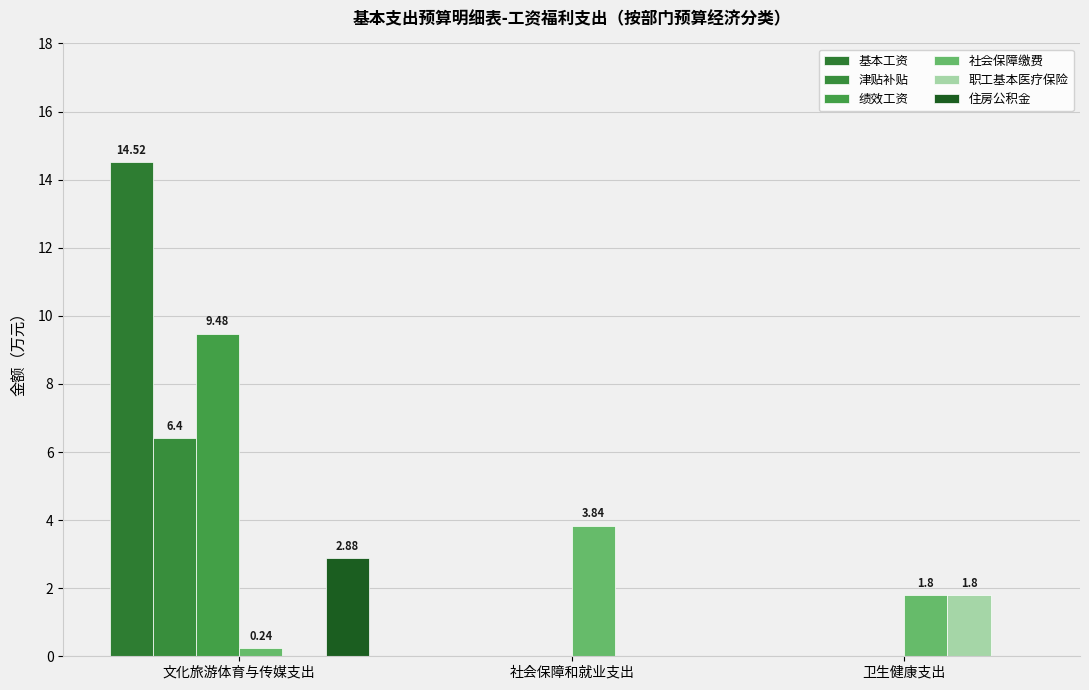

At which category is the sum across all series the highest?

文化旅游体育与传媒支出